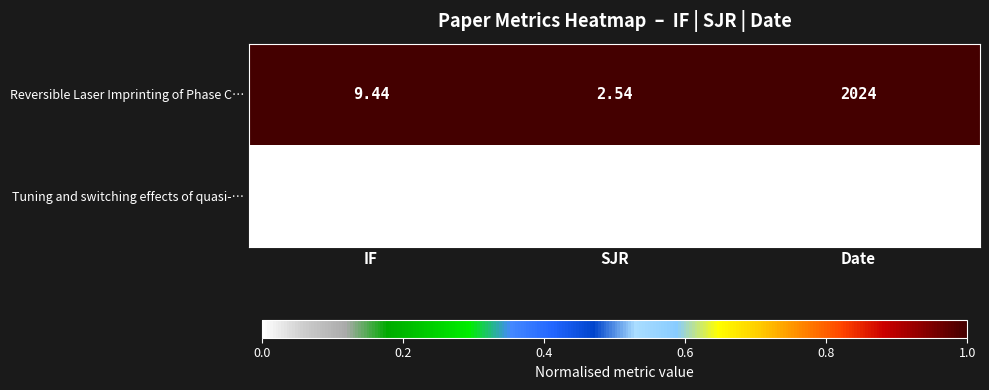

Which series changed the most between SJR and Date?

Reversible Laser Imprinting of Phase C…